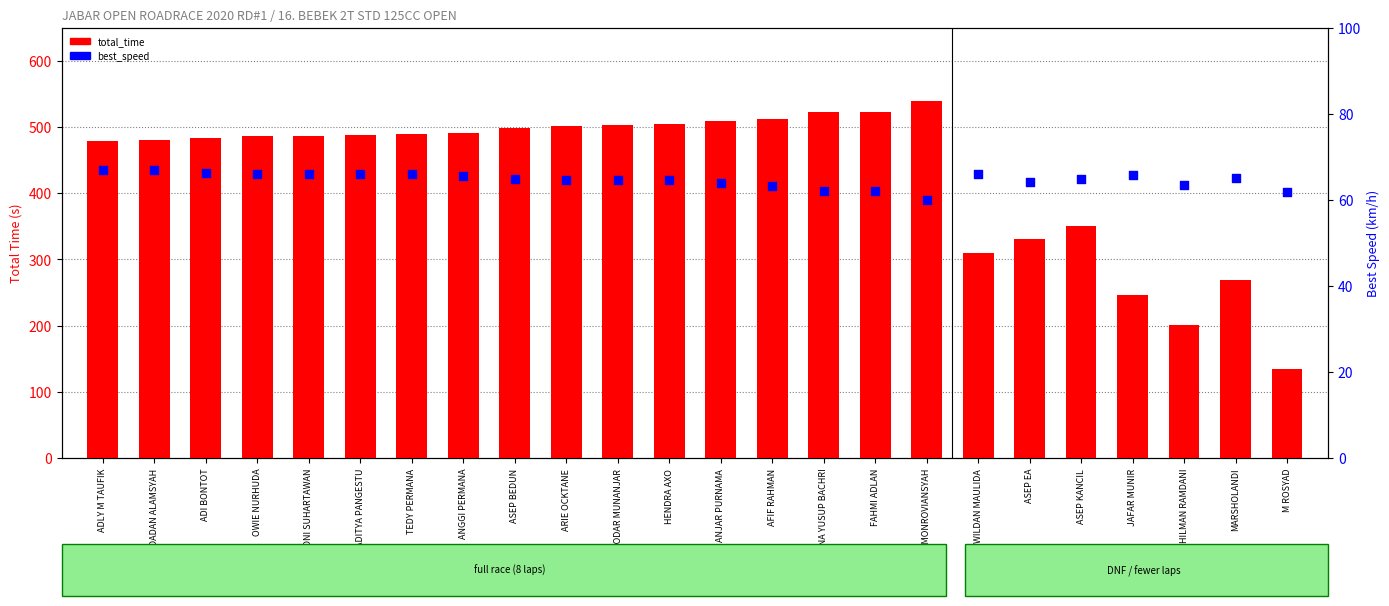

What are all the series names shown in the legend?

total_time, best_speed